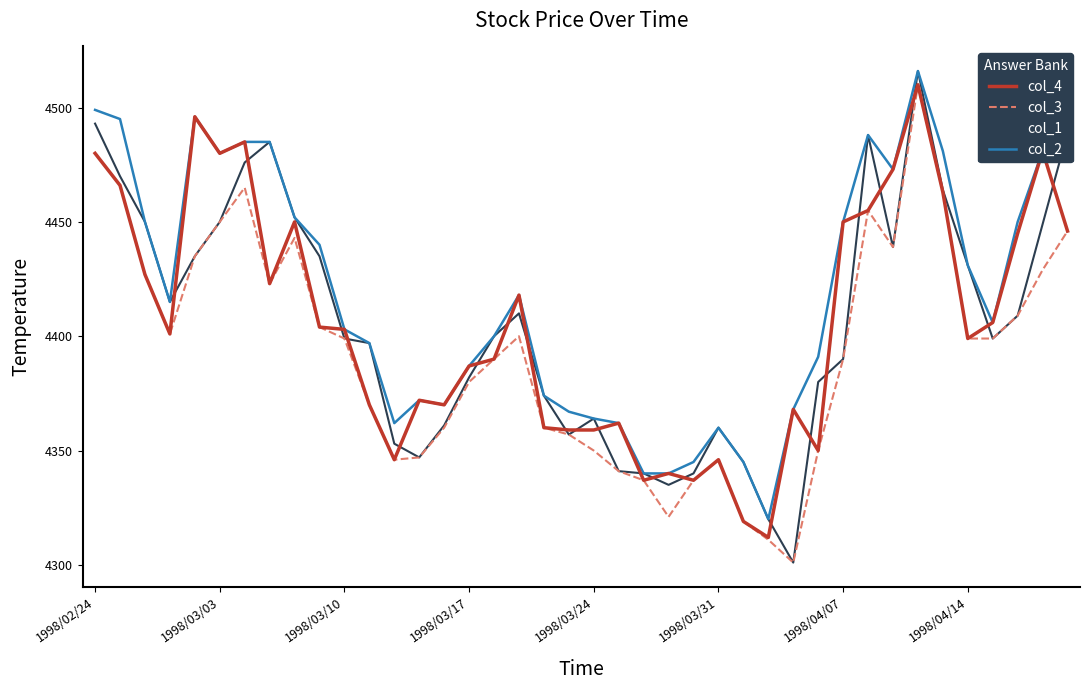

What is the minimum value for col_3?

4301